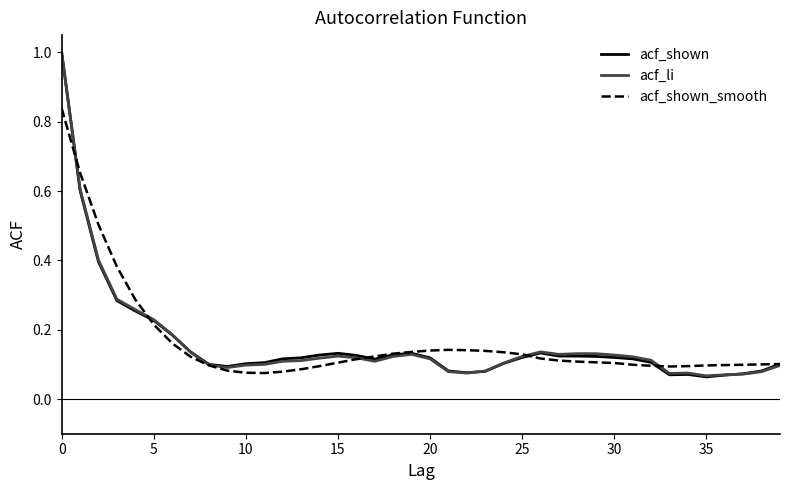

Which series has the widest spread of values?

acf_shown